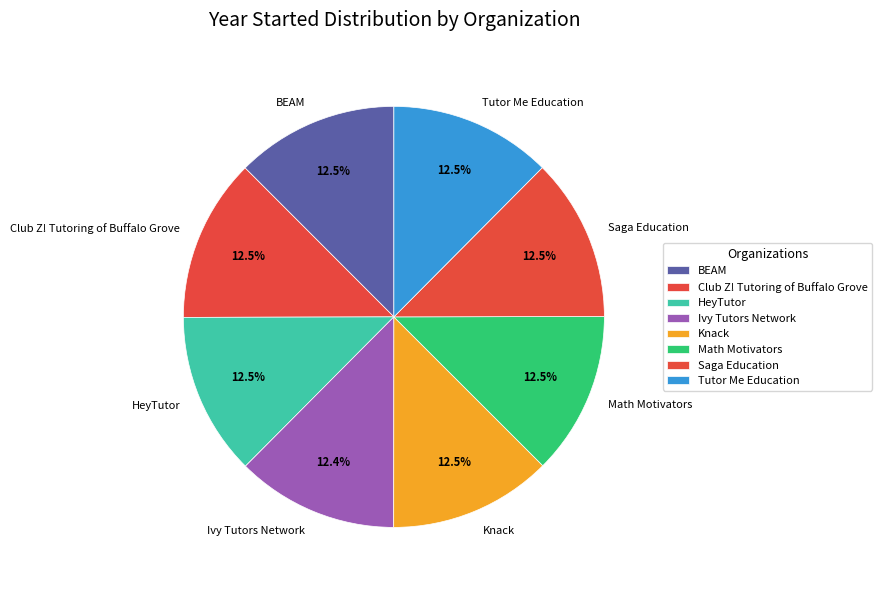

Is there any slice that represents more than half of the pie?

No